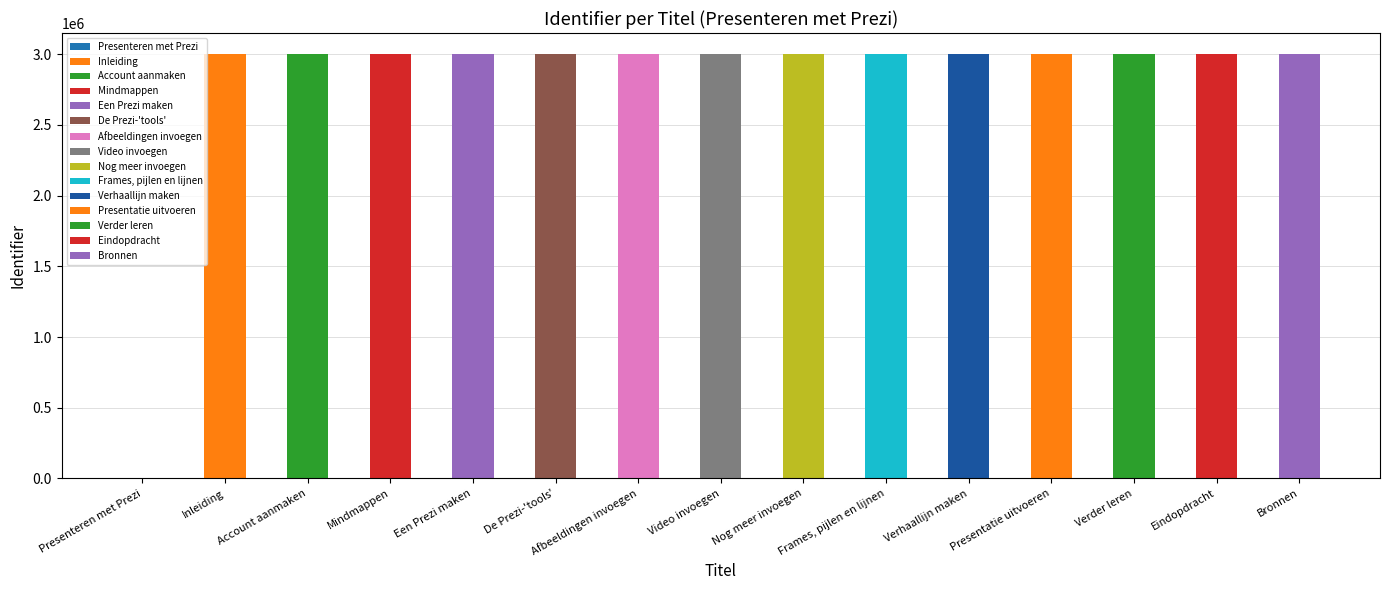

Rank the categories by value from highest to lowest.

Bronnen, Eindopdracht, Verder leren, Presentatie uitvoeren, Verhaallijn maken, Frames, pijlen en lijnen, Nog meer invoegen, Video invoegen, Afbeeldingen invoegen, De Prezi-'tools', Een Prezi maken, Mindmappen, Account aanmaken, Inleiding, Presenteren met Prezi